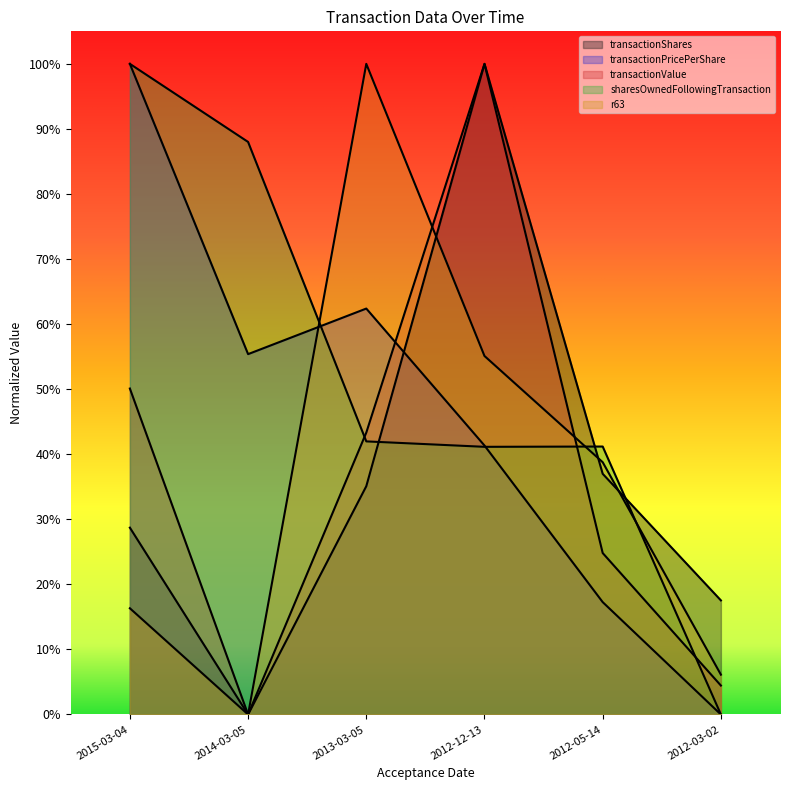

Which category has the lowest value across all series?

2014-03-05